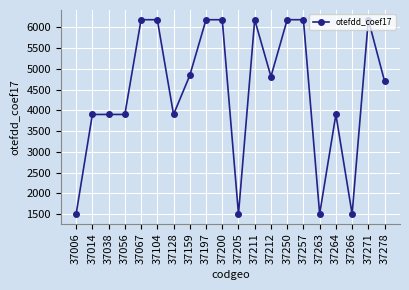

What is the value of the 6th point from the left?

6184